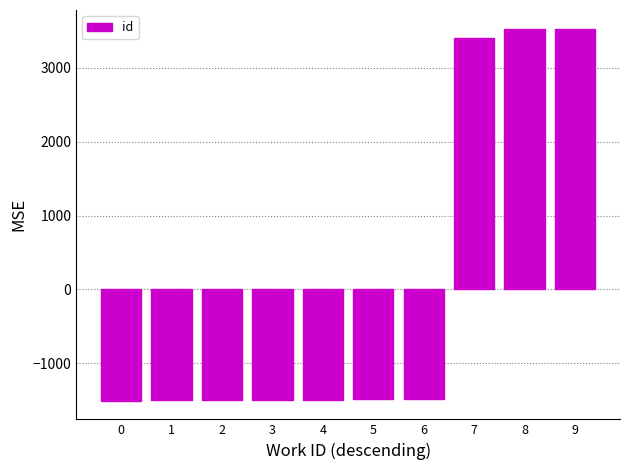

How many positive values are there?

3